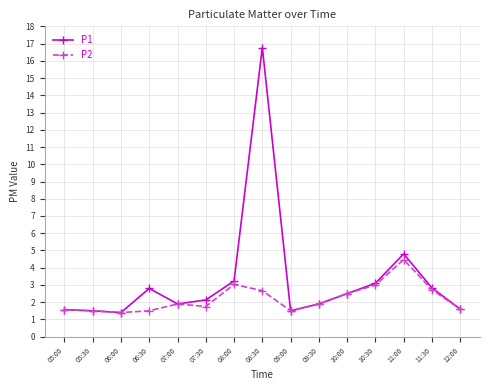

What is the lowest value of the P2 series?

1.4